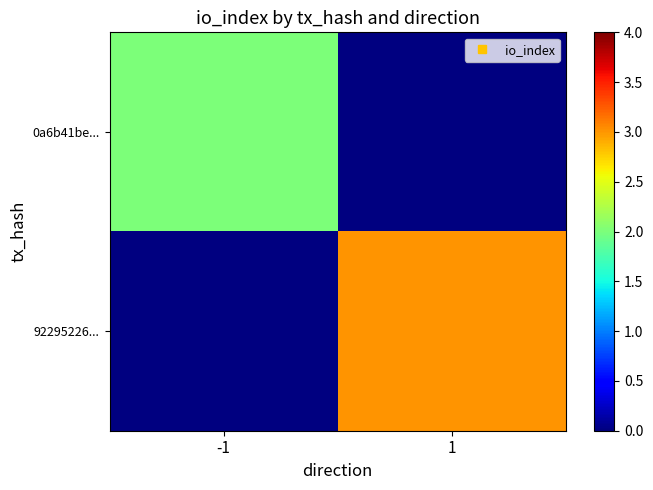

The value of 0a6b41be... at -1 is 2.0. True or false?

True